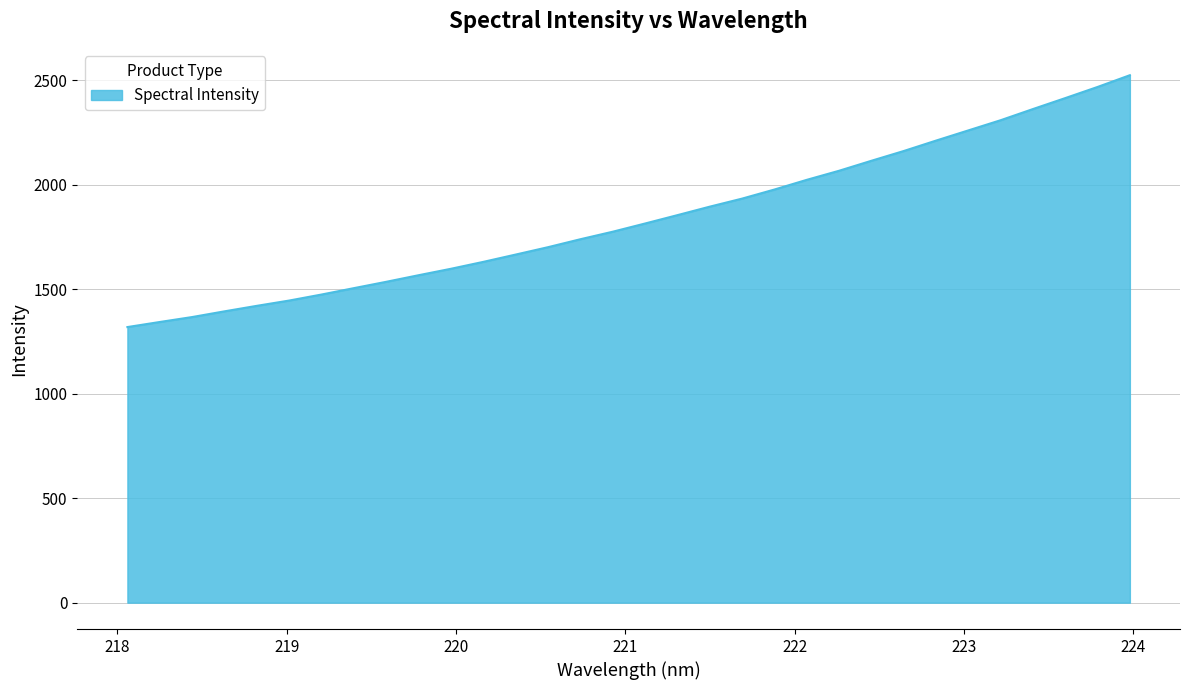

What is the greatest value displayed?

2523.1